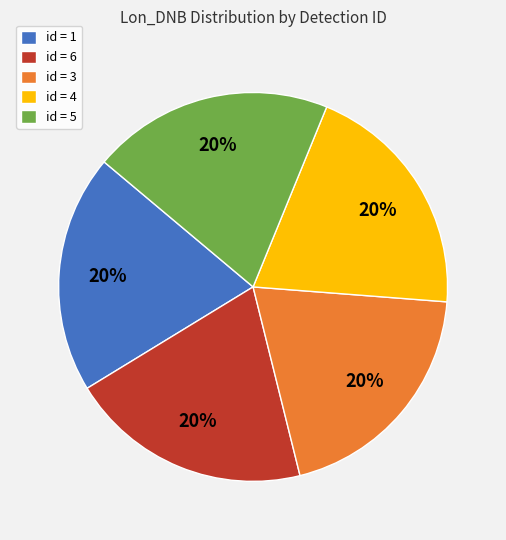

Approximately how many times larger is the value at id = 1 compared to id = 3?

1.0